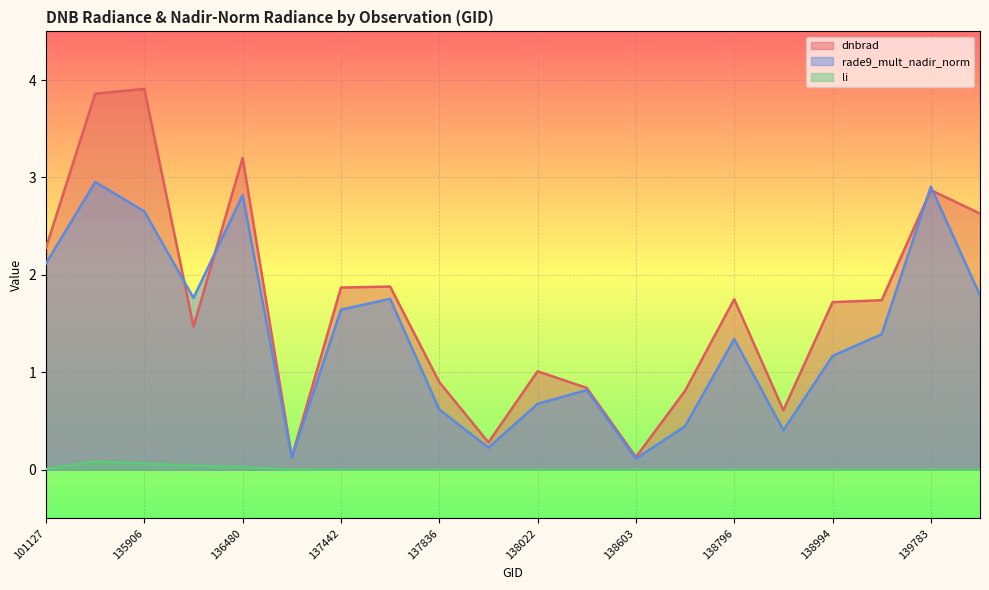

Reading left to right, what are all the values shown in this chart?

dnbrad: 2.3	3.9	3.9	1.5	3.2	0.1	1.9	1.9	0.9	0.3	1.0	0.8	0.1	0.8	1.8	0.6	1.7	1.7	2.9	2.6
rade9_mult_nadir_norm: 2.1	3.0	2.7	1.8	2.8	0.1	1.6	1.8	0.6	0.2	0.7	0.8	0.1	0.4	1.3	0.4	1.2	1.4	2.9	1.8
li: 0.0	0.1	0.1	0.0	0.0	0.0	0.0	0.0	0.0	0.0	0.0	0.0	0.0	0.0	0.0	0.0	0.0	0.0	0.0	0.0